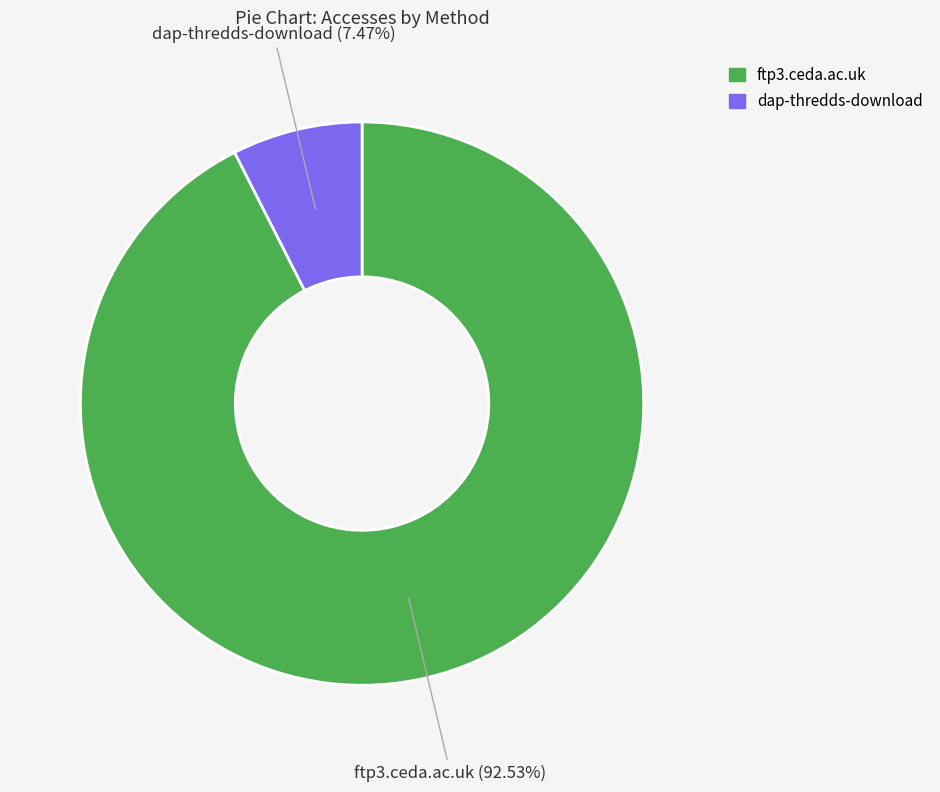

Rank the categories by value from lowest to highest.

dap-thredds-download, ftp3.ceda.ac.uk